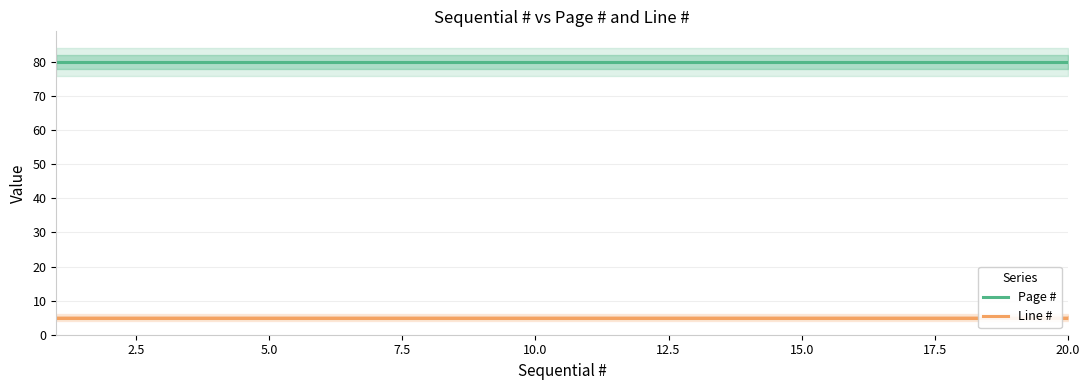

Between 15.0 and 10.0, which is larger?

15.0